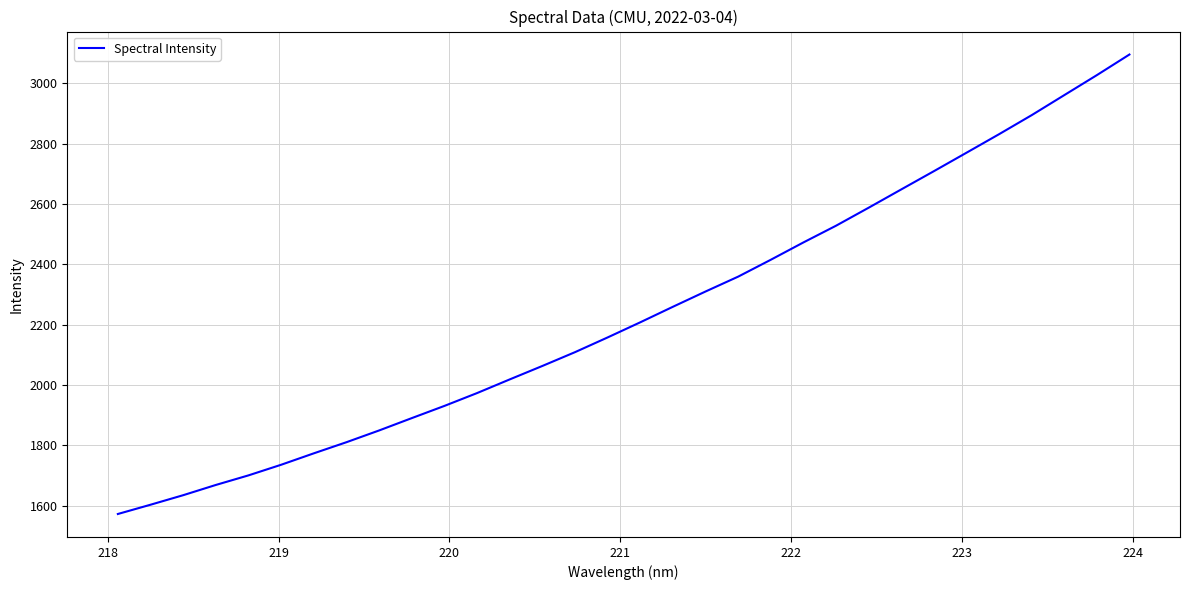

Count the number of categories in the chart.

32